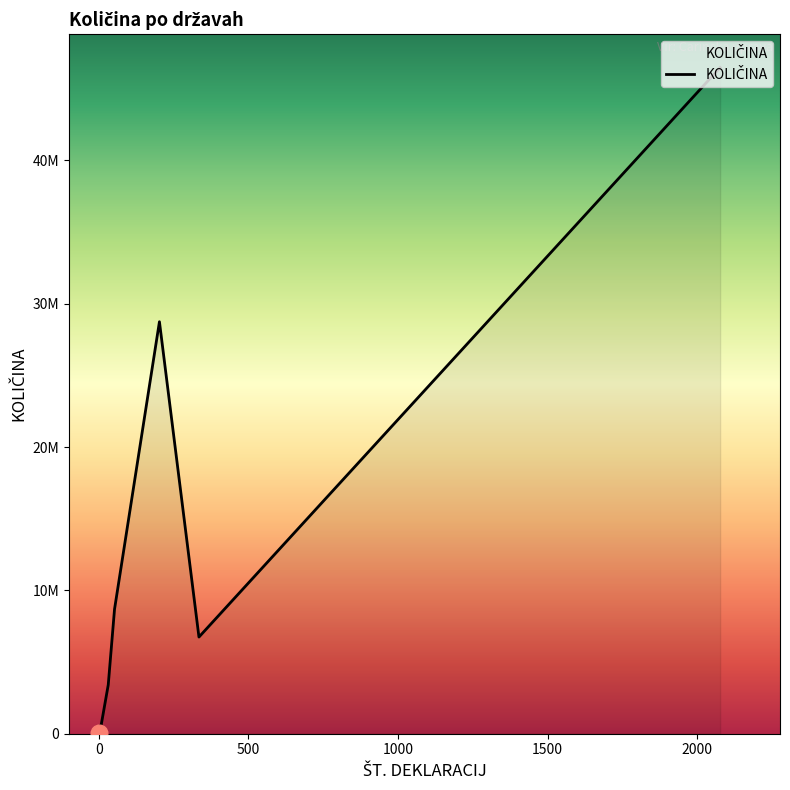

Does the chart display data point markers on the line(s)?

No